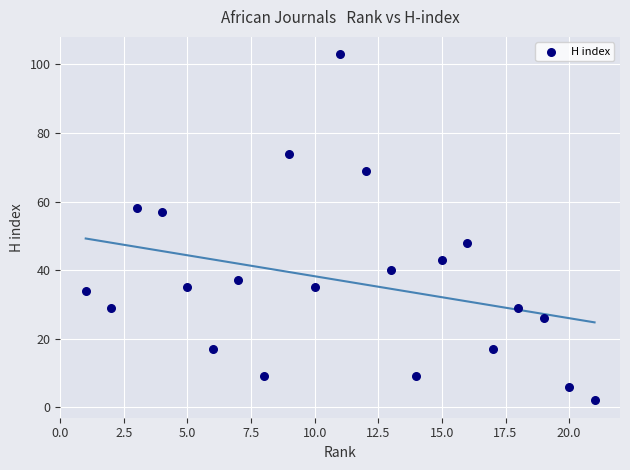

What is the range of Y values (max minus min)?

101